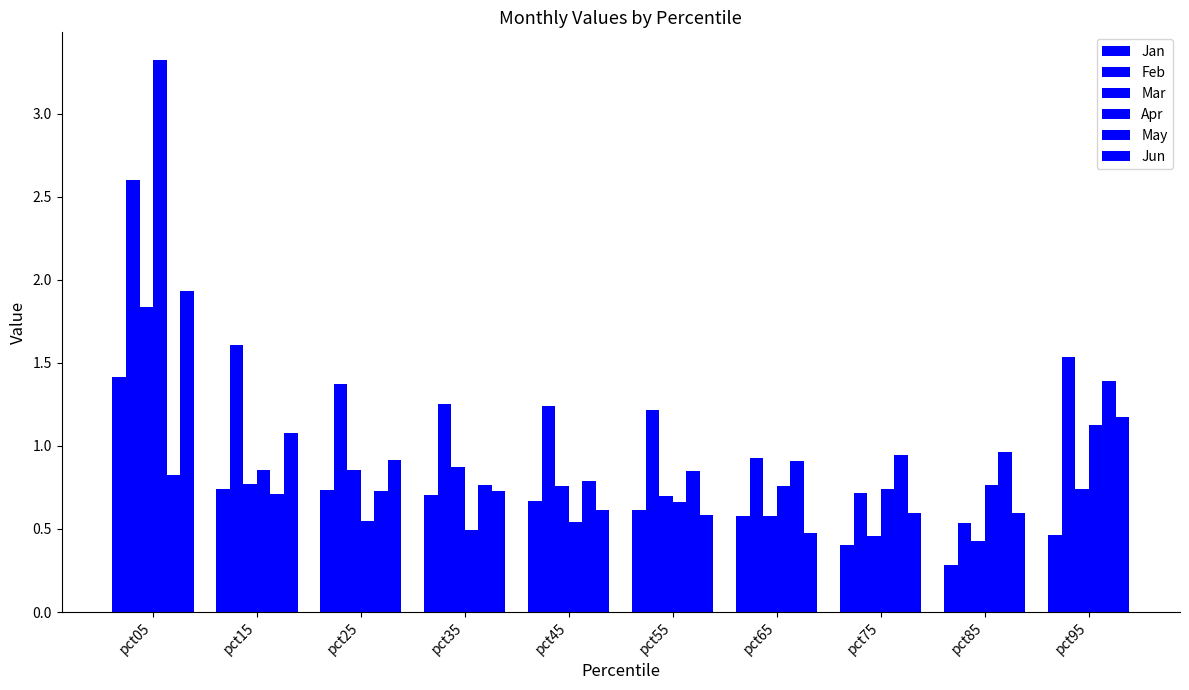

What is the difference between the maximum and second lowest values in the Jun series?

1.3